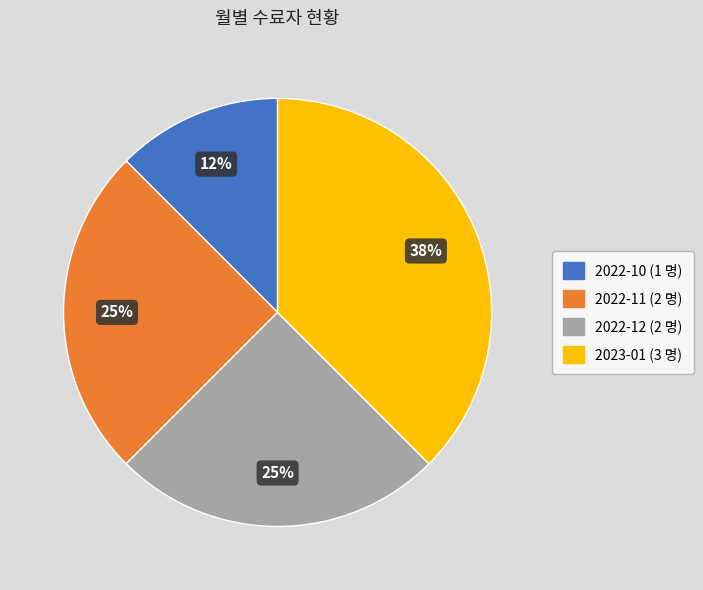

The 2023-01 slice represents 38% of the pie. True or false?

True